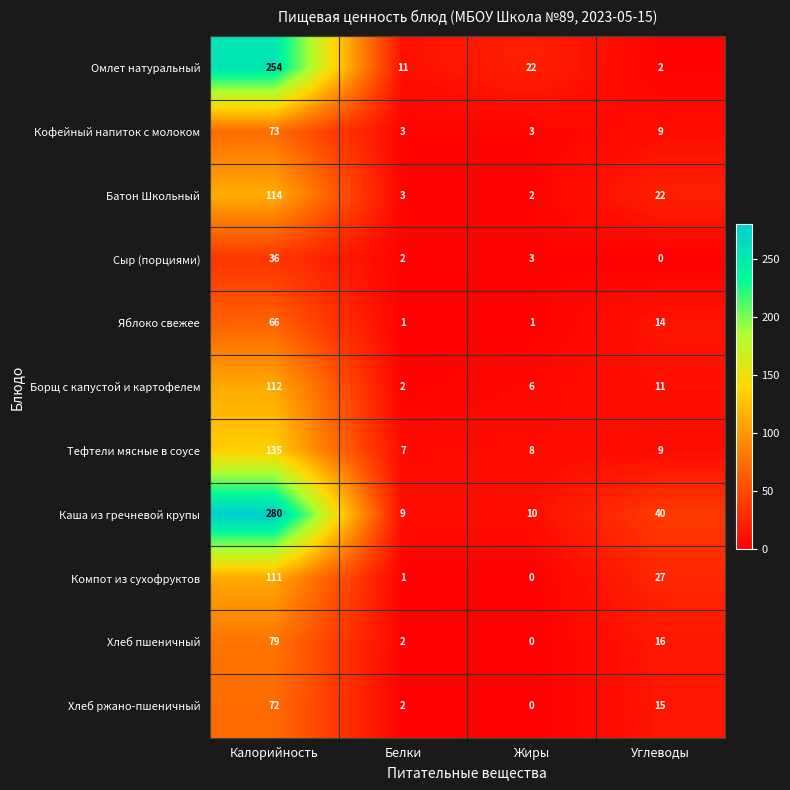

The Яблоко свежее series shows 1 at Жиры. True or false?

True